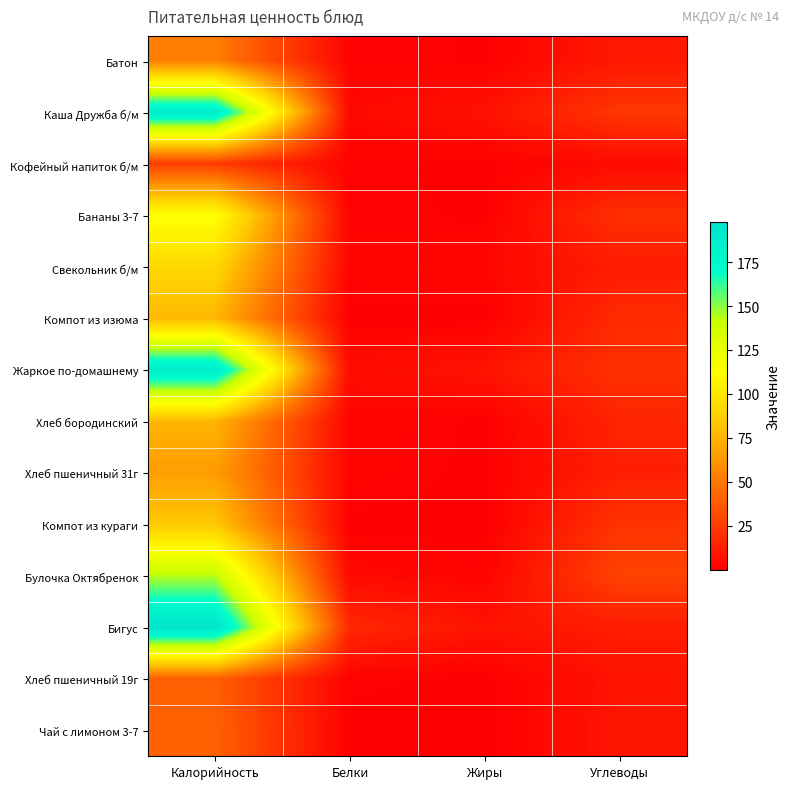

Count the number of data series in this chart.

14